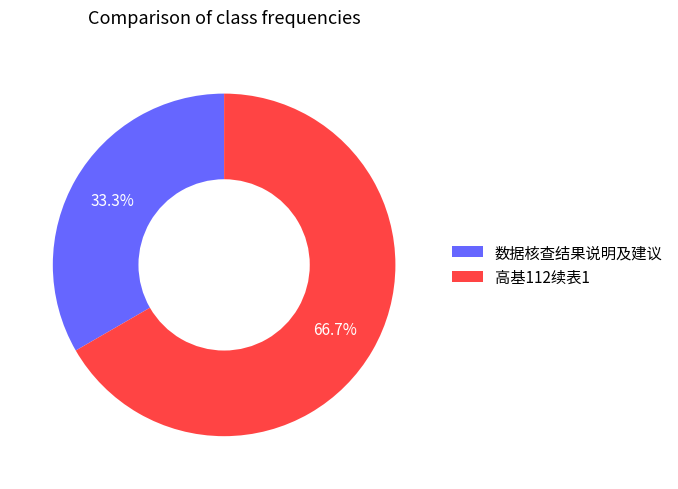

Does 数据核查结果说明及建议 represent more than half of the total?

No